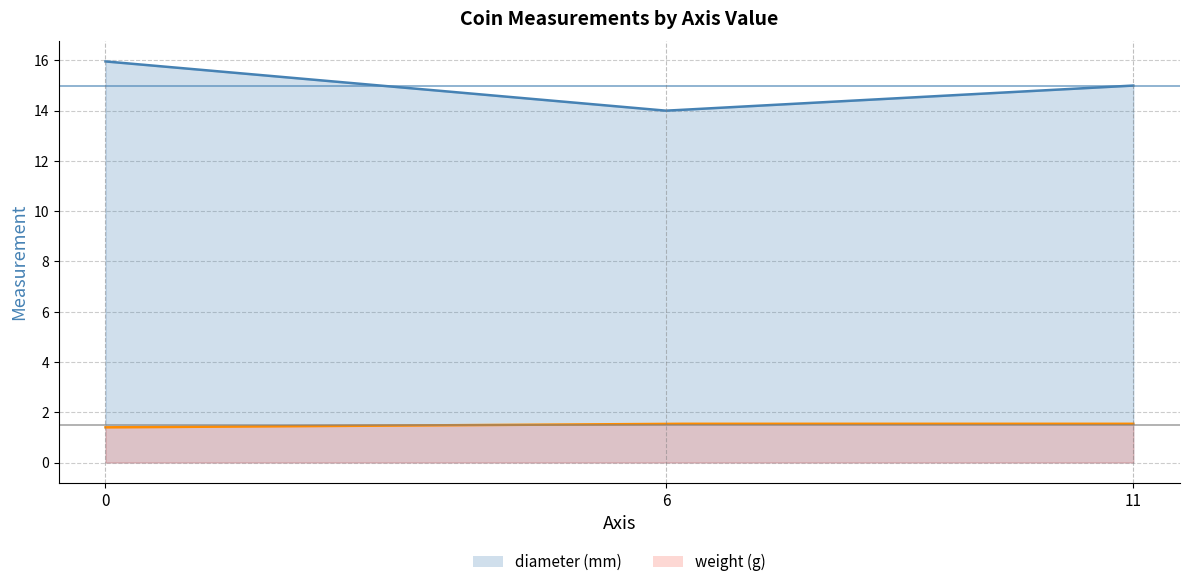

Does the chart display data point markers on the line(s)?

No